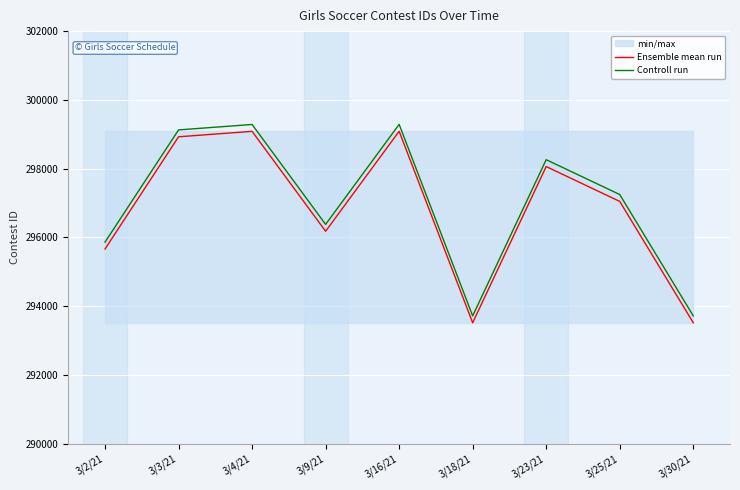

List the labels in order of Controll run value, smallest first.

3/18/21, 3/30/21, 3/2/21, 3/9/21, 3/25/21, 3/23/21, 3/3/21, 3/4/21, 3/16/21